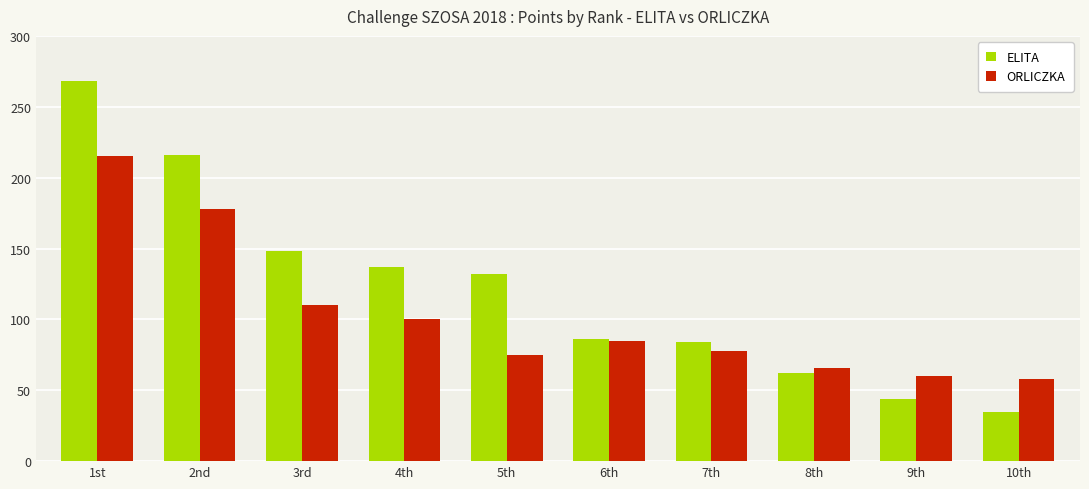

What is the value of the ELITA bar at the 5th from the left?

132